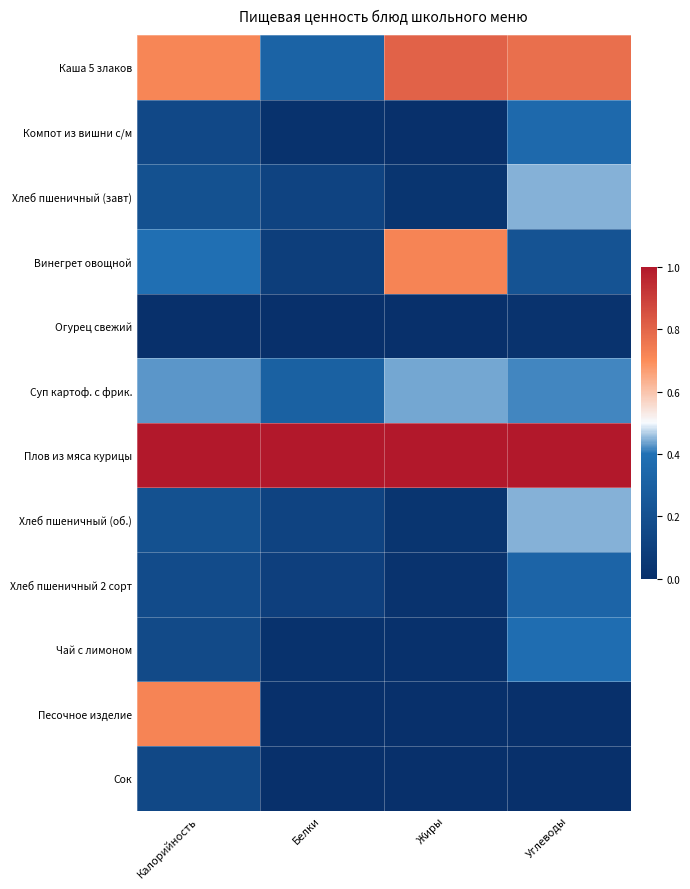

At how many categories does at least one series exceed 0?

4